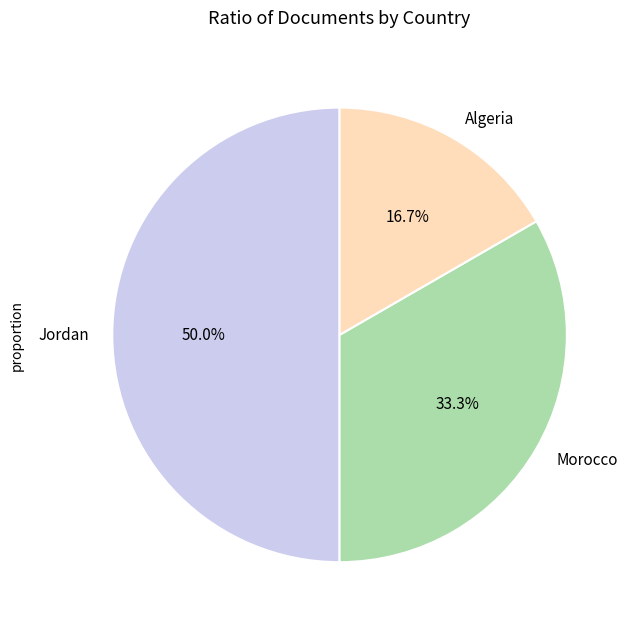

Combined, what portion of the pie is Algeria and Jordan?

66.7%